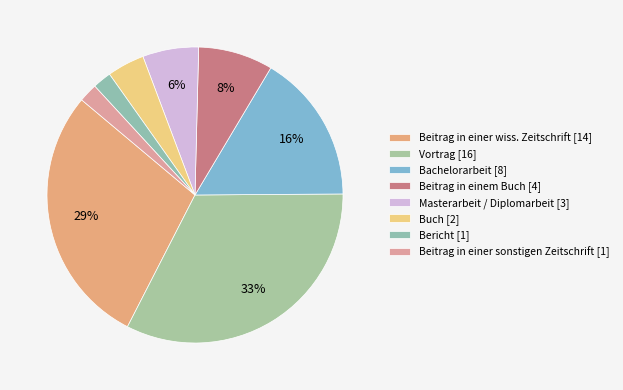

The Beitrag in einer wiss. Zeitschrift slice represents 29% of the pie. True or false?

True